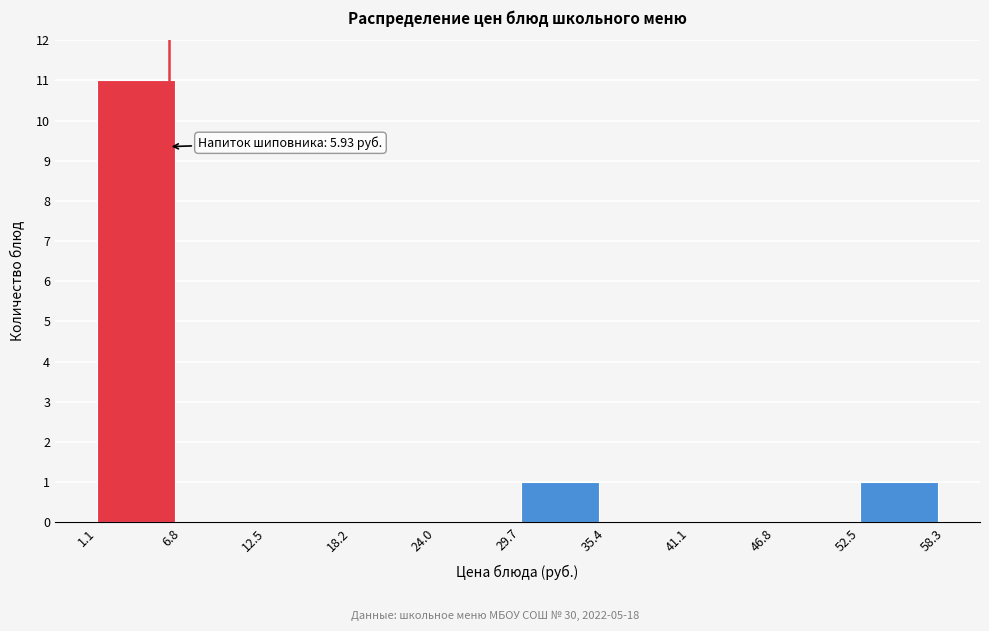

Over which range of the x-axis is the bar tallest?

1.1 to 6.8